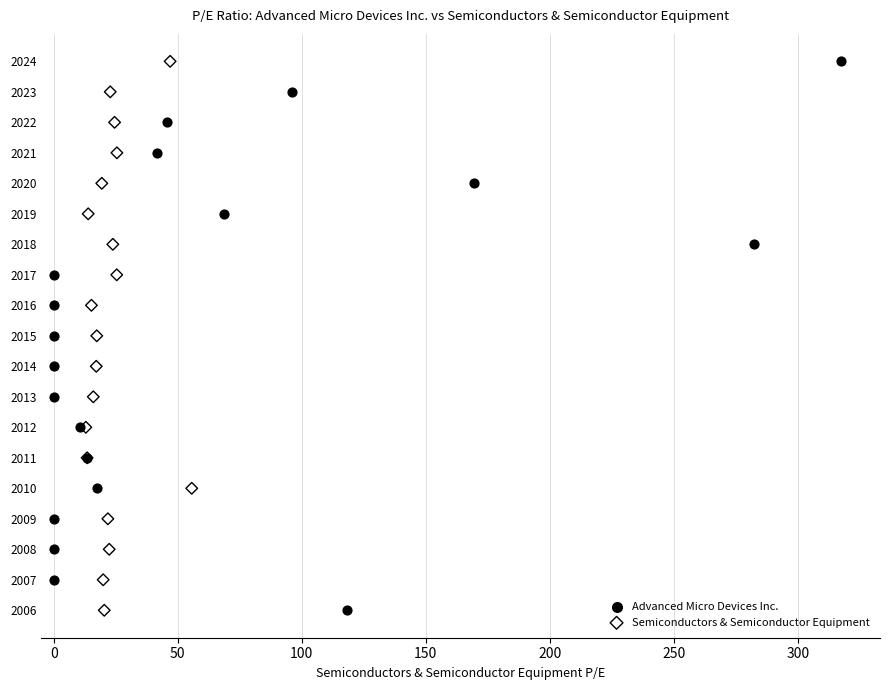

What are all the series names shown in the legend?

Advanced Micro Devices Inc., Semiconductors & Semiconductor Equipment